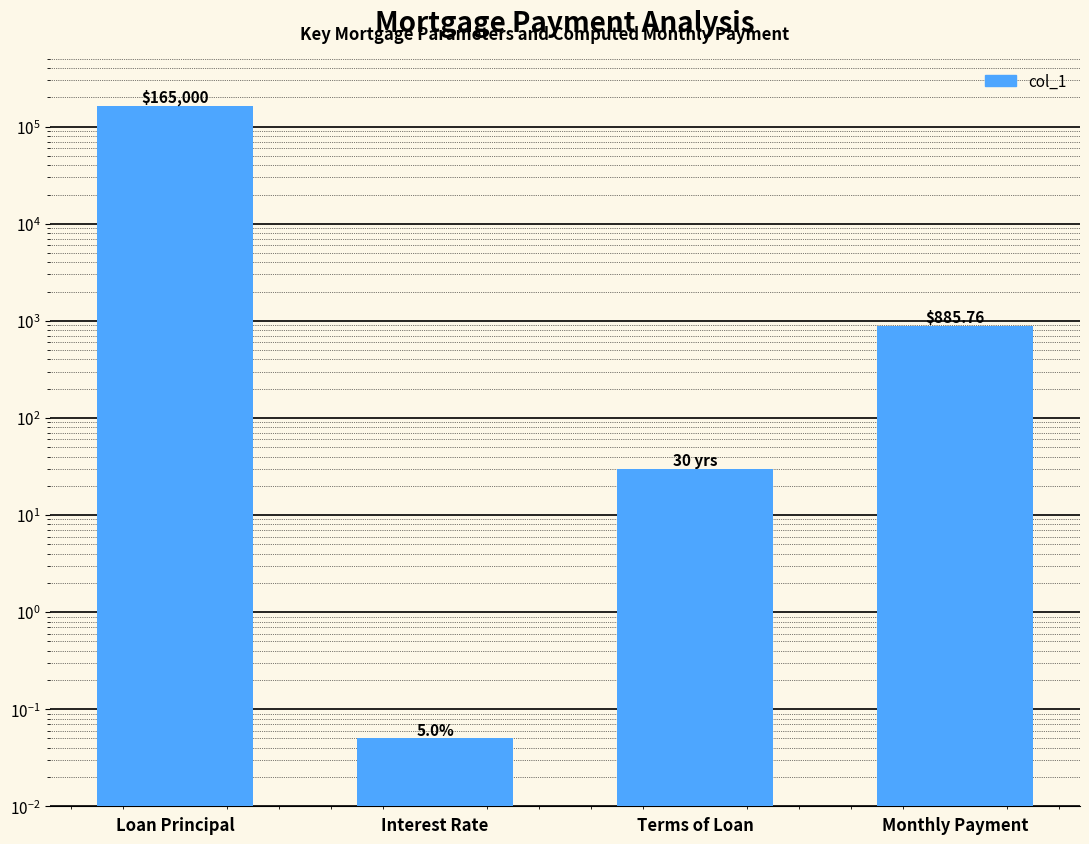

Where is the data nearest to the value 82500?

Monthly Payment